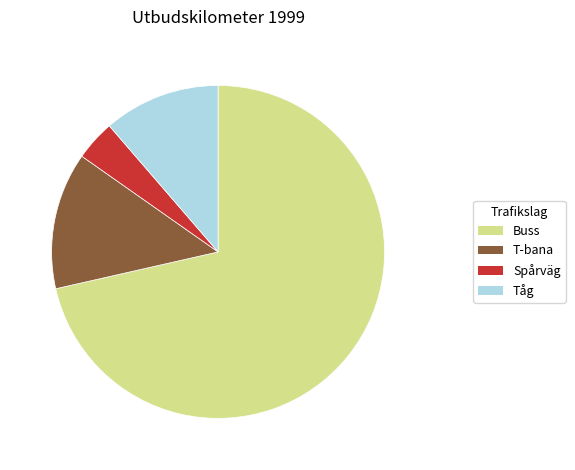

True or false: Tåg accounts for 19% of the total.

False